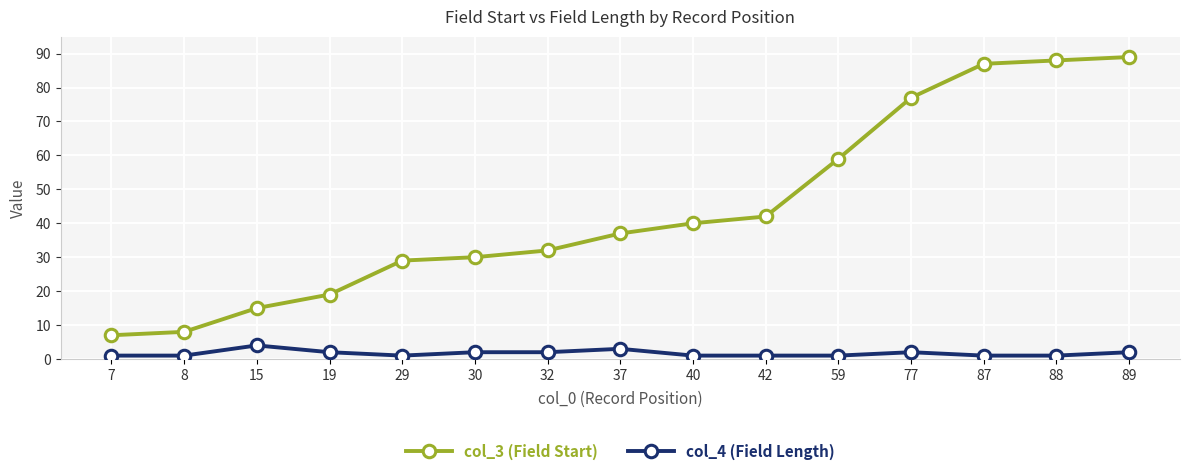

What is the maximum value shown in the chart?

89